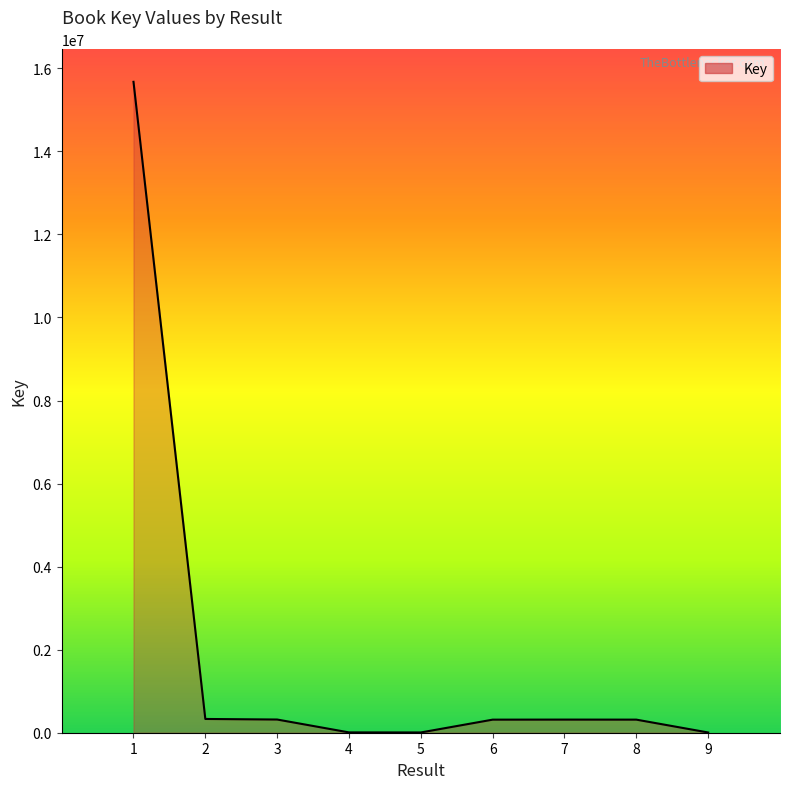

The value at 1 is 23498594. True or false?

False